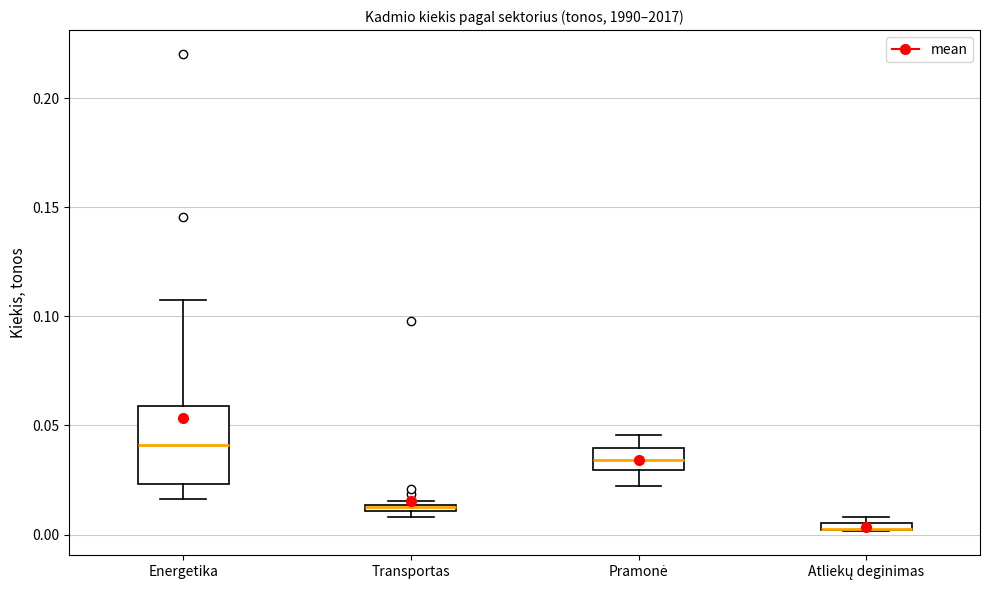

Where is the upper edge of the box for Atliekų deginimas on the y-axis? The values are not printed on the chart, so give them approximately, as read against the axis.

0.005